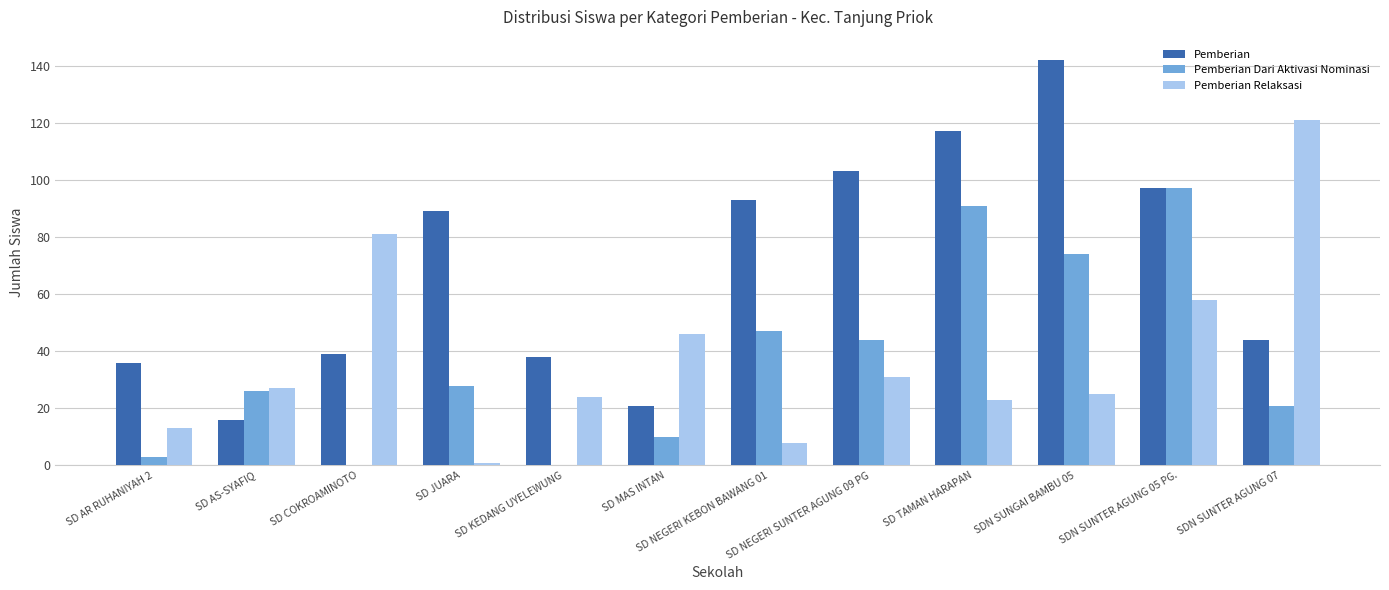

At which label does Pemberian Dari Aktivasi Nominasi reach its peak?

SDN SUNTER AGUNG 05 PG.